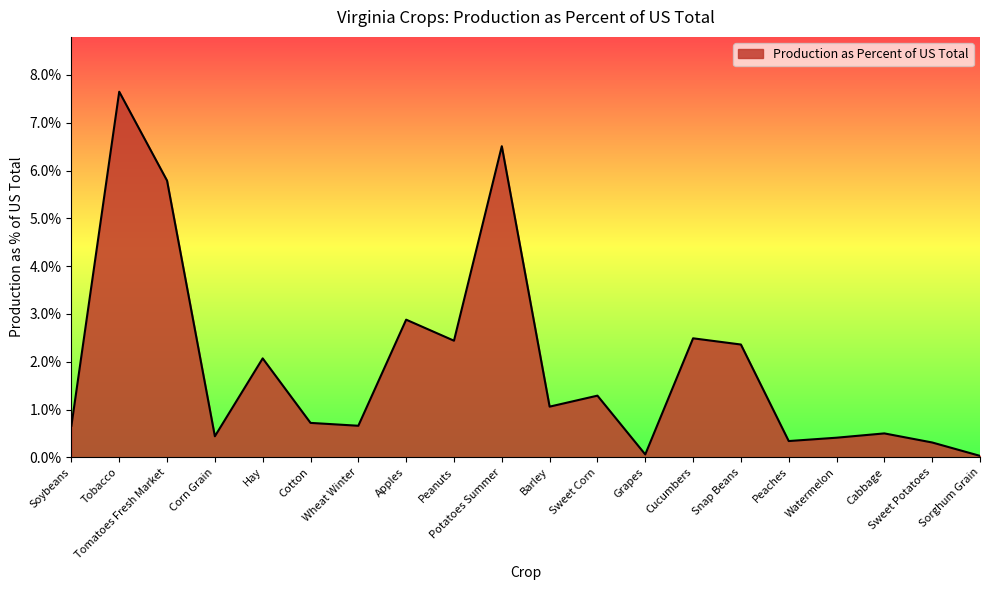

What is the maximum value shown in the chart?

7.7